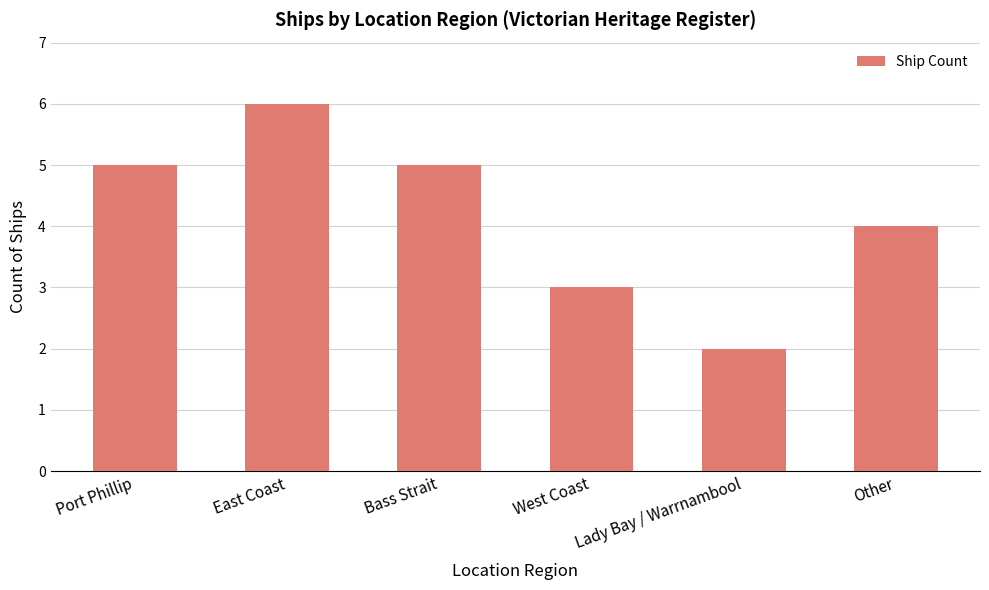

What is the minimum value shown in the chart?

2